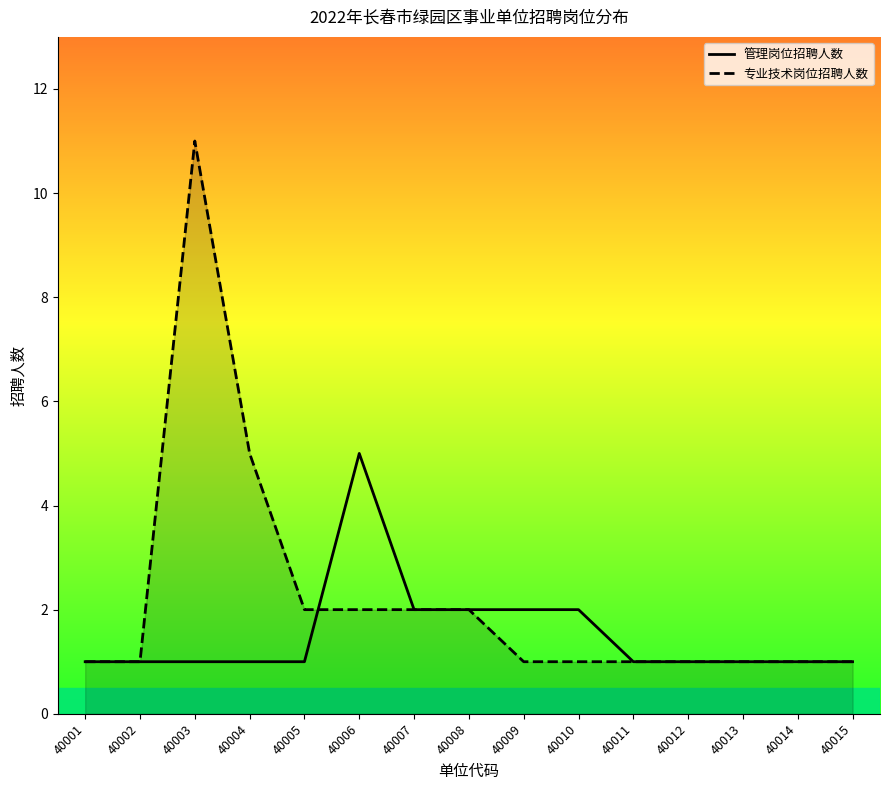

What are all the series names shown in the legend?

管理岗位招聘人数, 专业技术岗位招聘人数